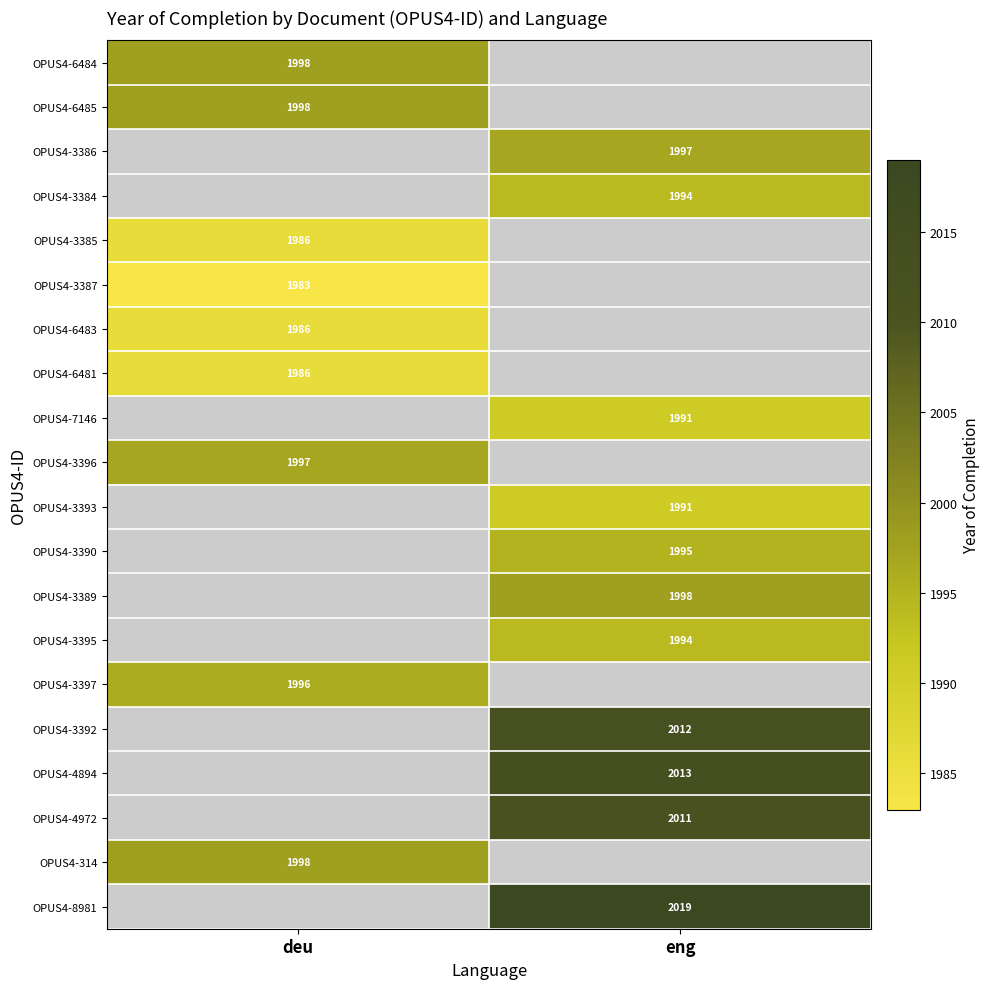

True or false: OPUS4-8981 has a value of 1385 at eng.

False